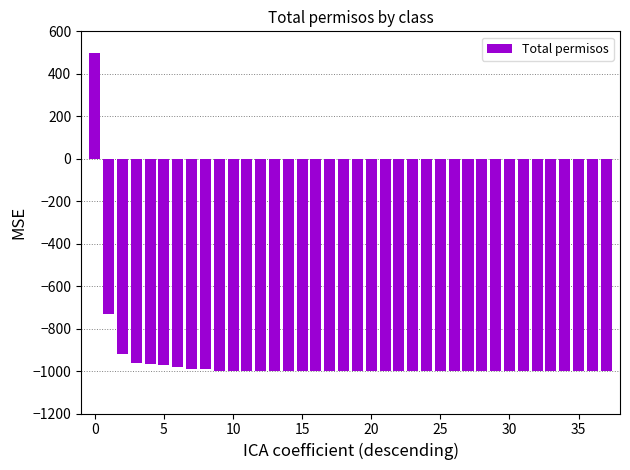

How many values are above zero?

1